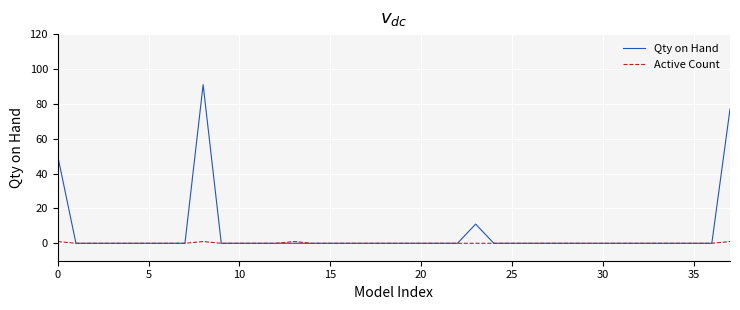

Does the chart have visible grid lines?

Yes